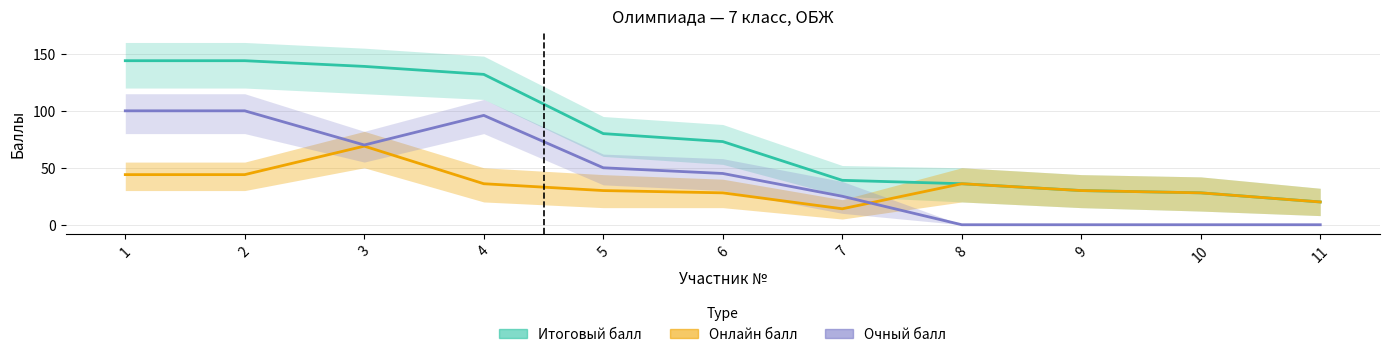

How many intersections are there between Онлайн балл and Очный балл?

1